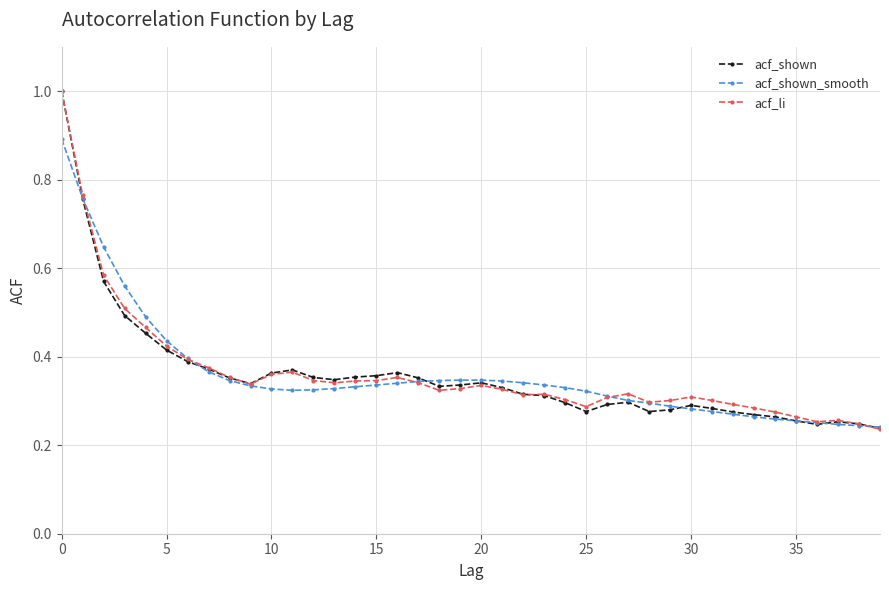

At how many categories does at least one series exceed 0?

40